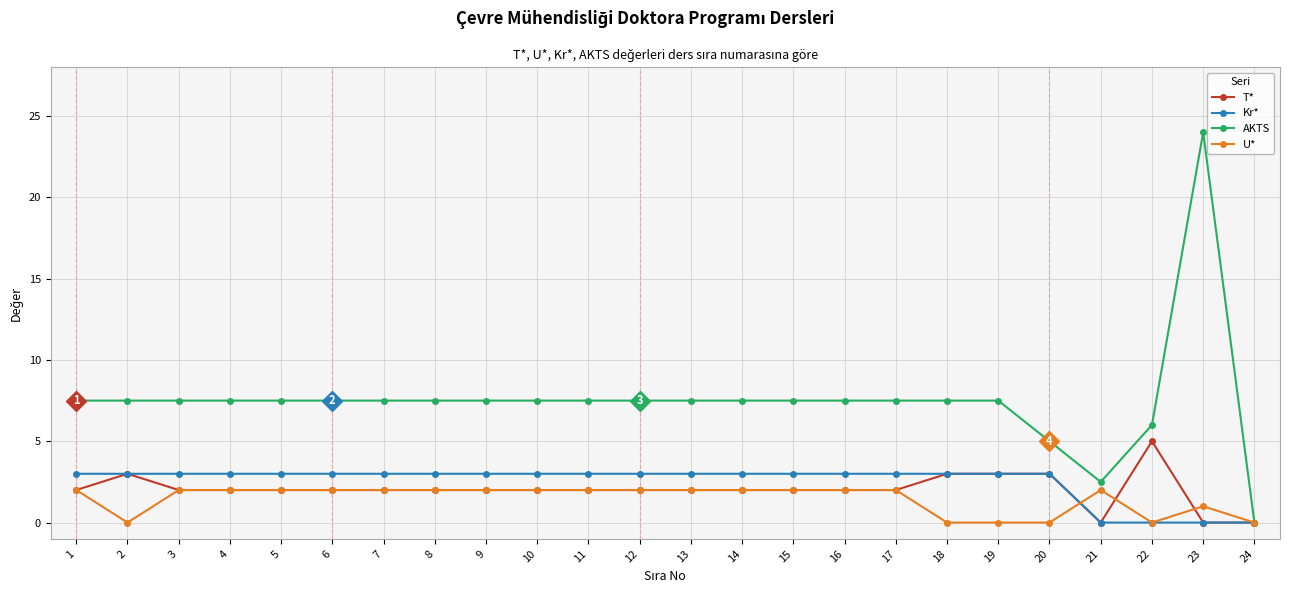

At how many categories does at least one series exceed 4?

22